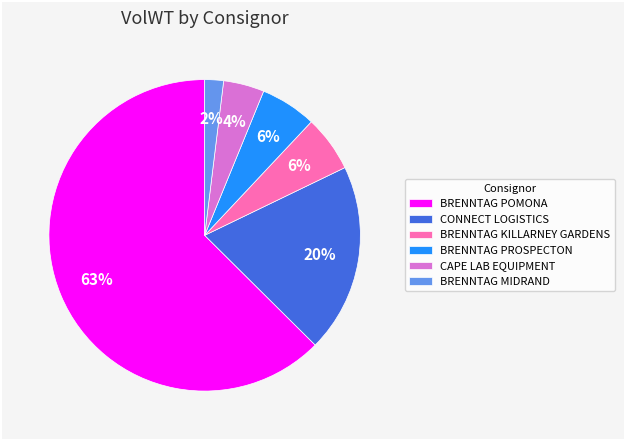

Which has a higher value, BRENNTAG MIDRAND or BRENNTAG POMONA?

BRENNTAG POMONA